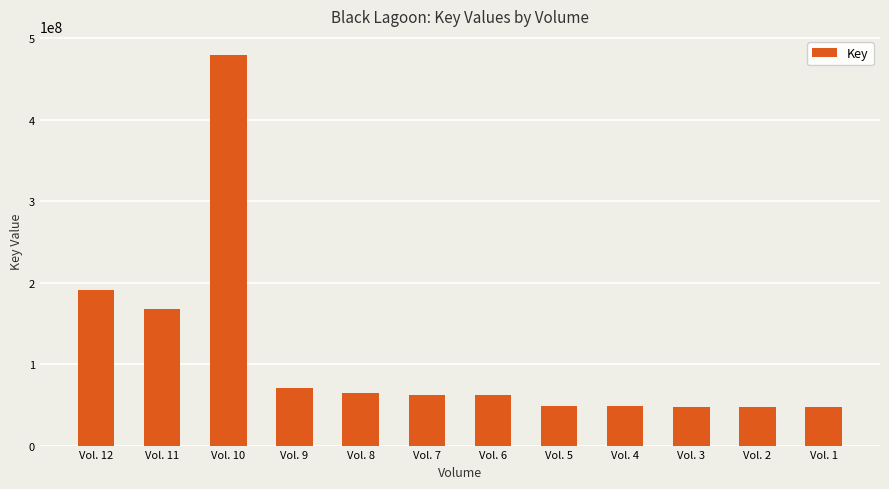

Which label corresponds to the largest value in the chart?

Vol. 10